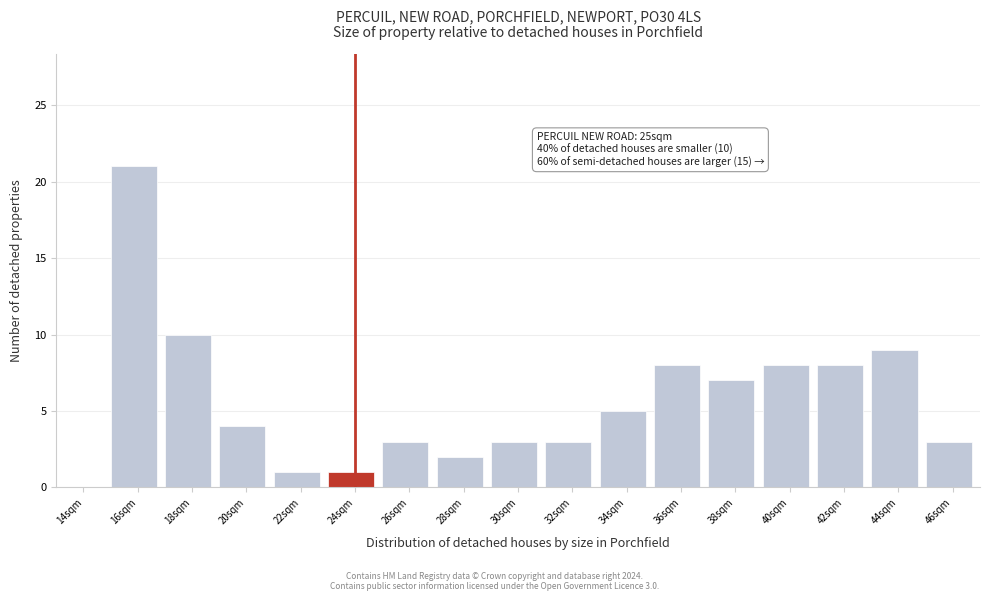

Reading left to right, transcribe all the data shown in this chart.

14sqm=0	16sqm=21	18sqm=10	20sqm=4	22sqm=1	24sqm=1	26sqm=3	28sqm=2	30sqm=3	32sqm=3	34sqm=5	36sqm=8	38sqm=7	40sqm=8	42sqm=8	44sqm=9	46sqm=3